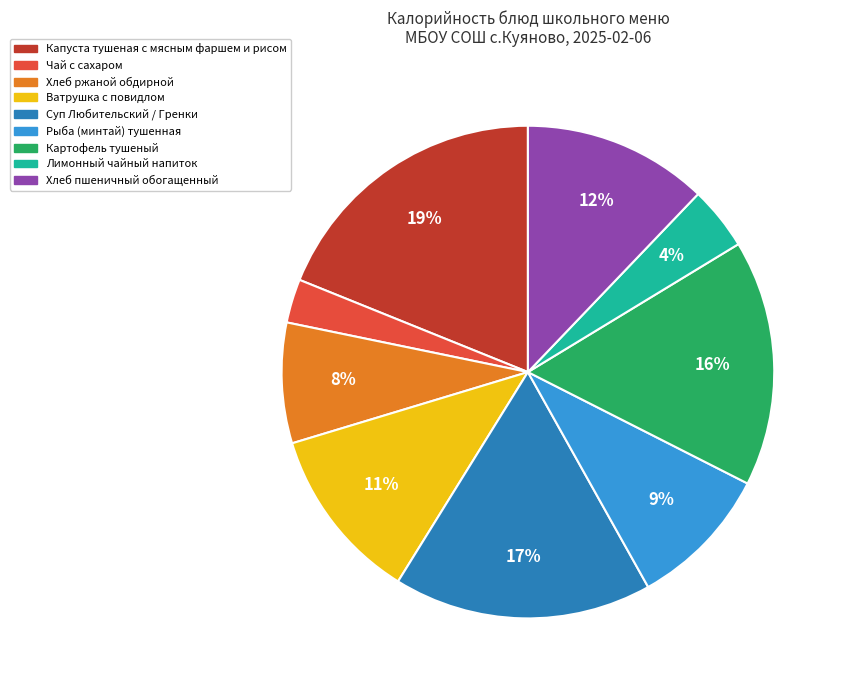

How many segments does this pie chart have?

9